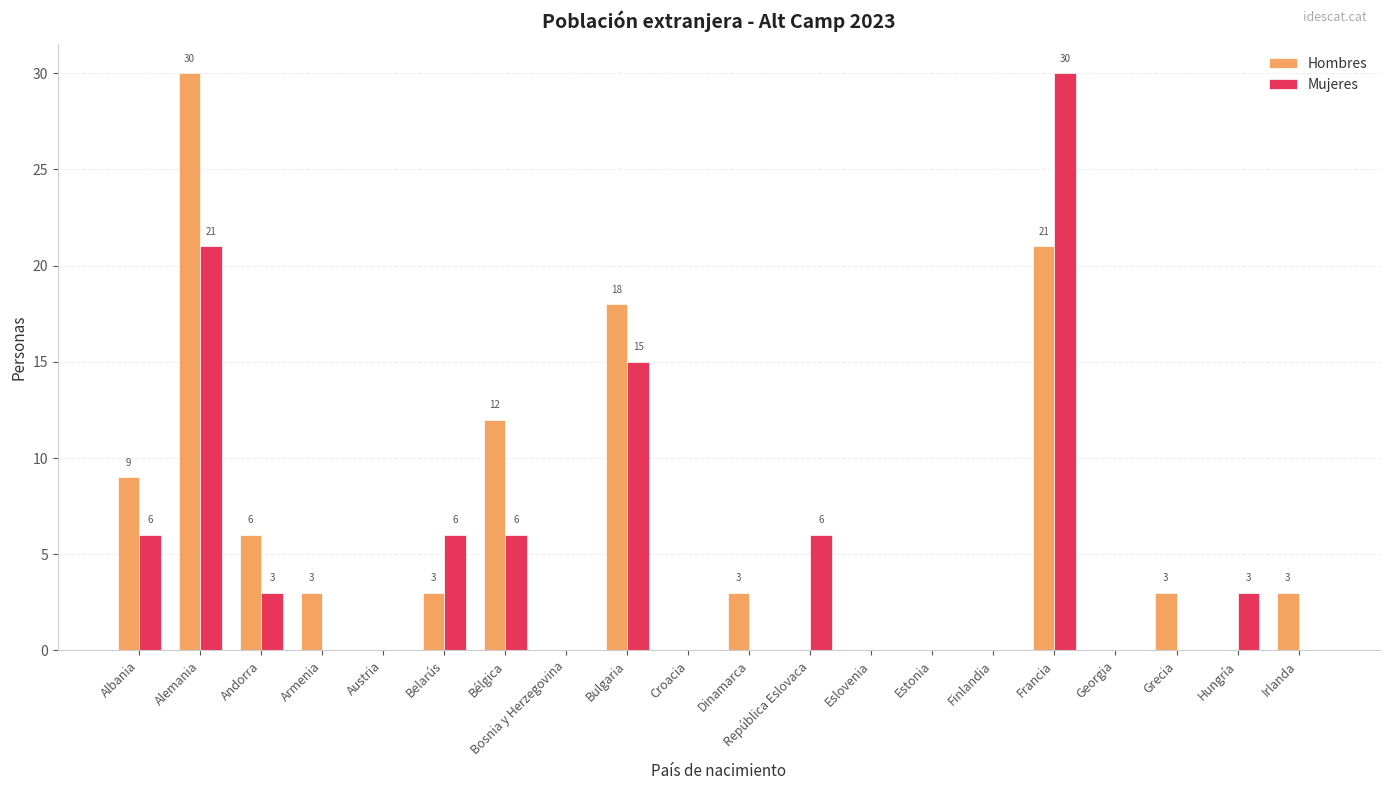

What is the difference between the Mujeres values at Francia and Austria?

30